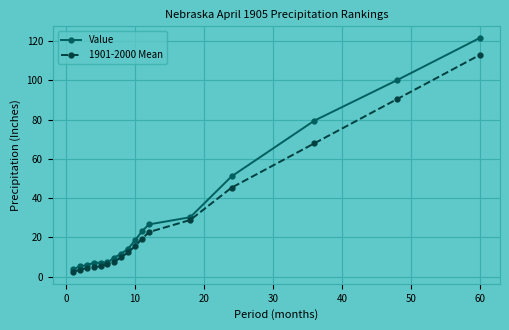

What are all the series names shown in the legend?

Value, 1901-2000 Mean